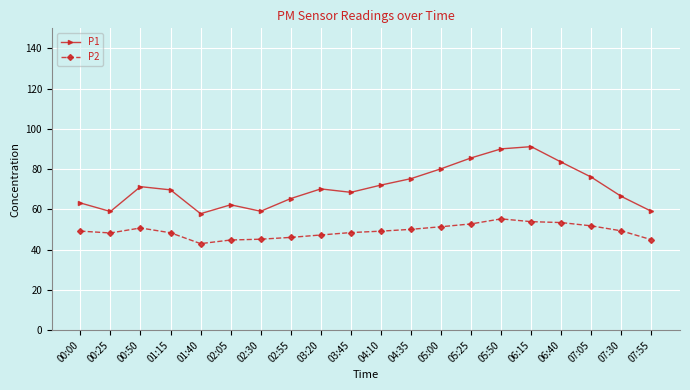

Is it true that P2 equals 87.2 at 07:30?

False